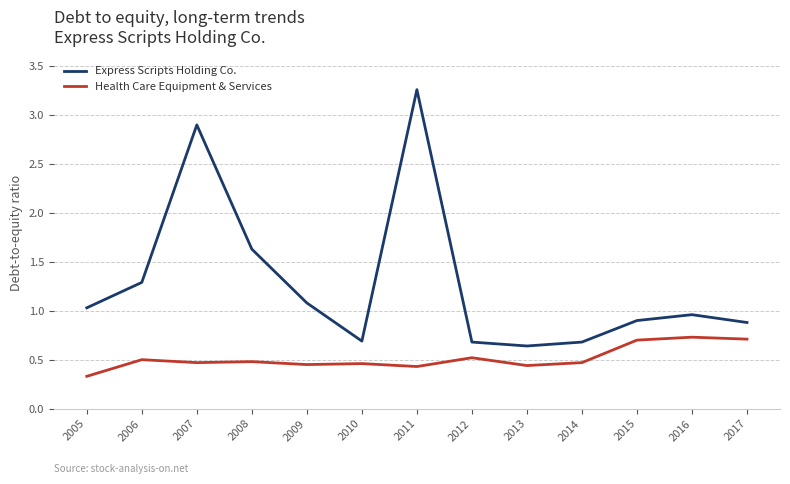

Which category has the lowest value in the Health Care Equipment & Services series?

2005